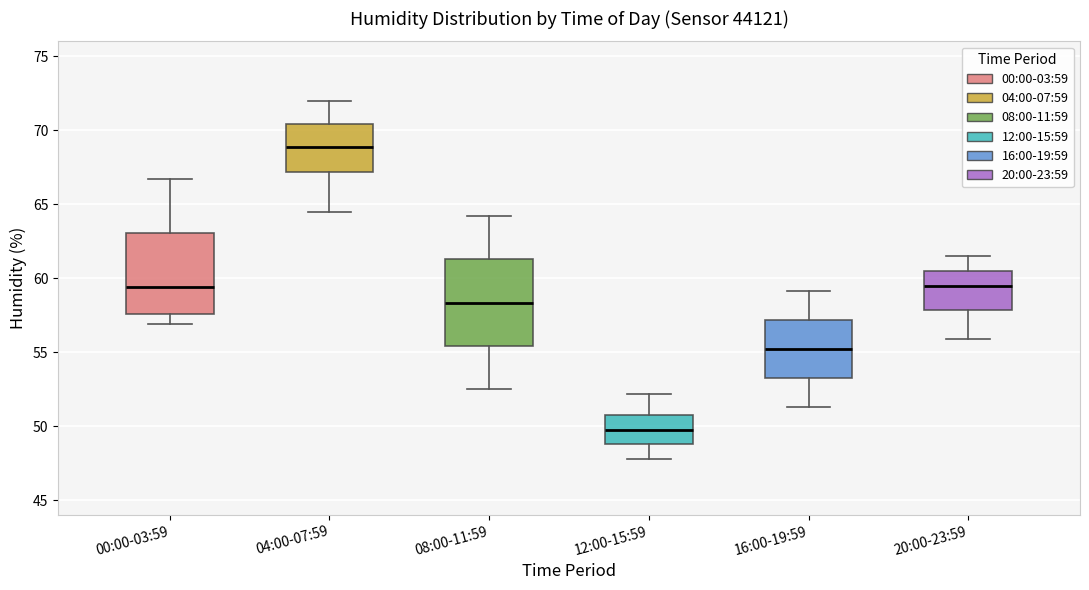

Reading left to right, transcribe this box plot: for each box, give where its median line is, the range the box spans, and where its two whiskers end, as read against the y-axis. The values are not printed on the chart, so give them approximately, as read against the axis.

00:00-03:59: median 59.5, box 57.5 to 63.0, whiskers 57.0 to 66.5
04:00-07:59: median 69.0, box 67.0 to 70.5, whiskers 64.5 to 72.0
08:00-11:59: median 58.5, box 55.5 to 61.5, whiskers 52.5 to 64.0
12:00-15:59: median 50.0, box 49.0 to 50.5, whiskers 48.0 to 52.0
16:00-19:59: median 55.0, box 53.5 to 57.0, whiskers 51.5 to 59.0
20:00-23:59: median 59.5, box 58.0 to 60.5, whiskers 56.0 to 61.5